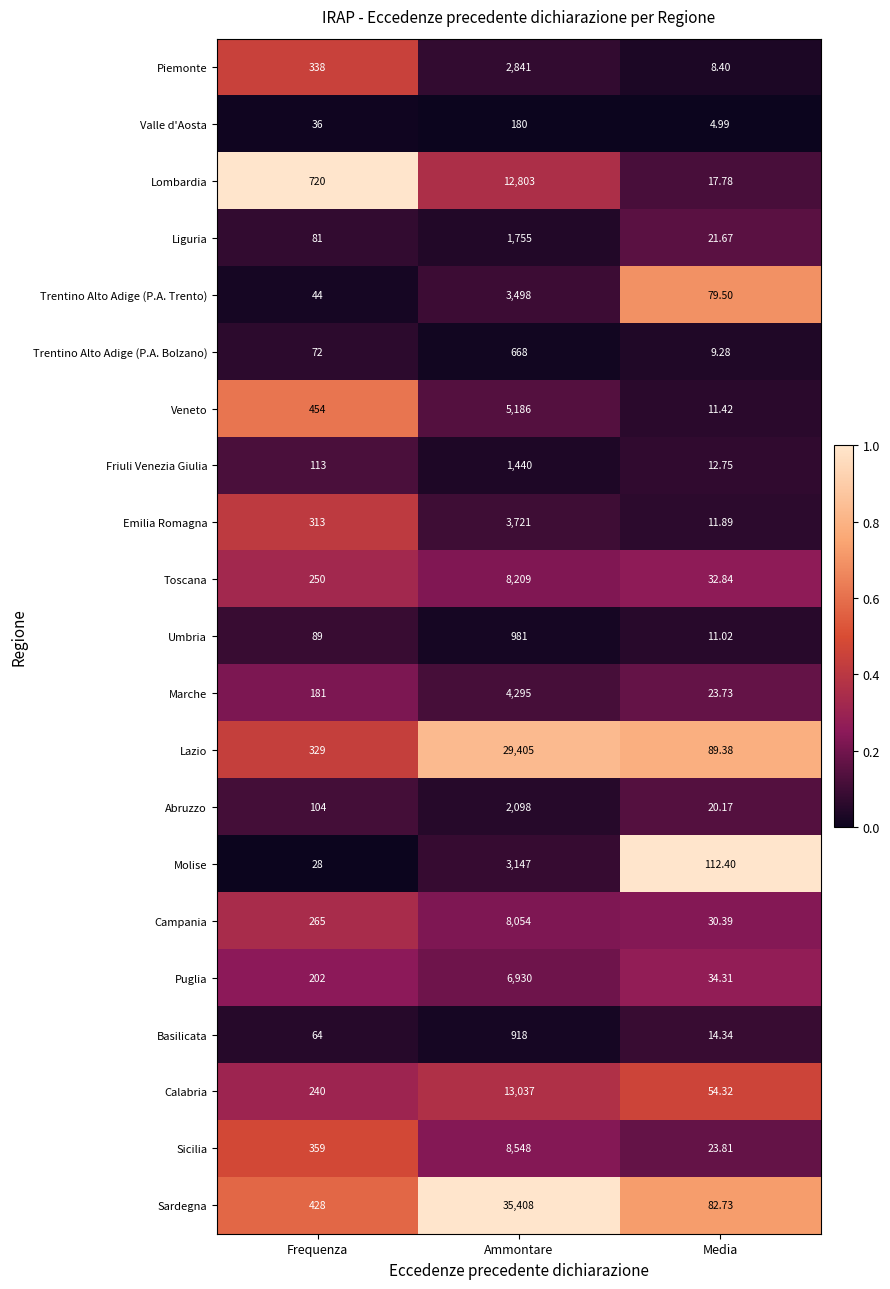

Which series has the largest range (max minus min)?

Sardegna